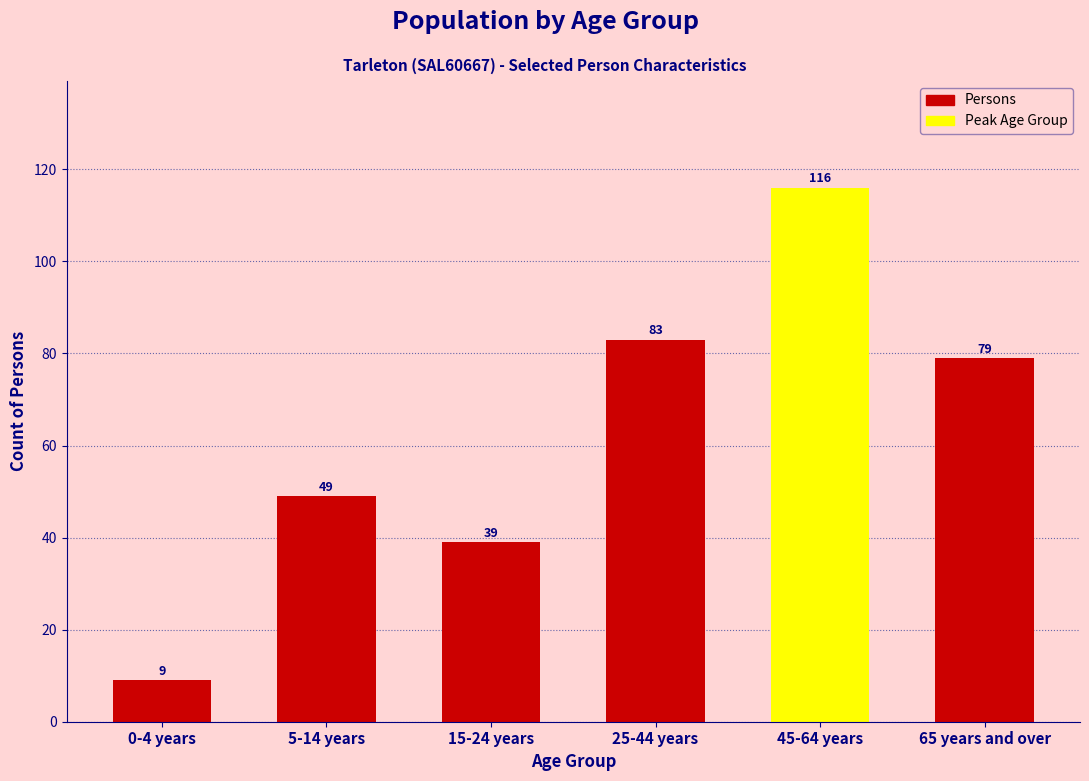

Reading left to right, extract all data points from this chart.

0-4 years=9	5-14 years=49	15-24 years=39	25-44 years=83	45-64 years=116	65 years and over=79